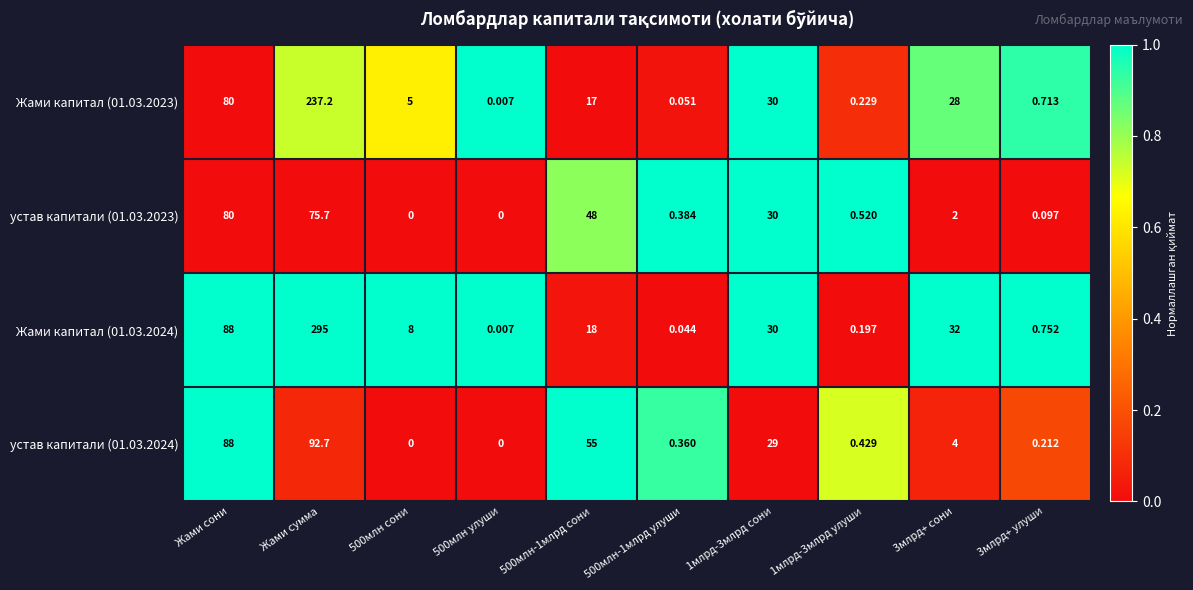

At which category is the sum across all series the highest?

Жами сумма